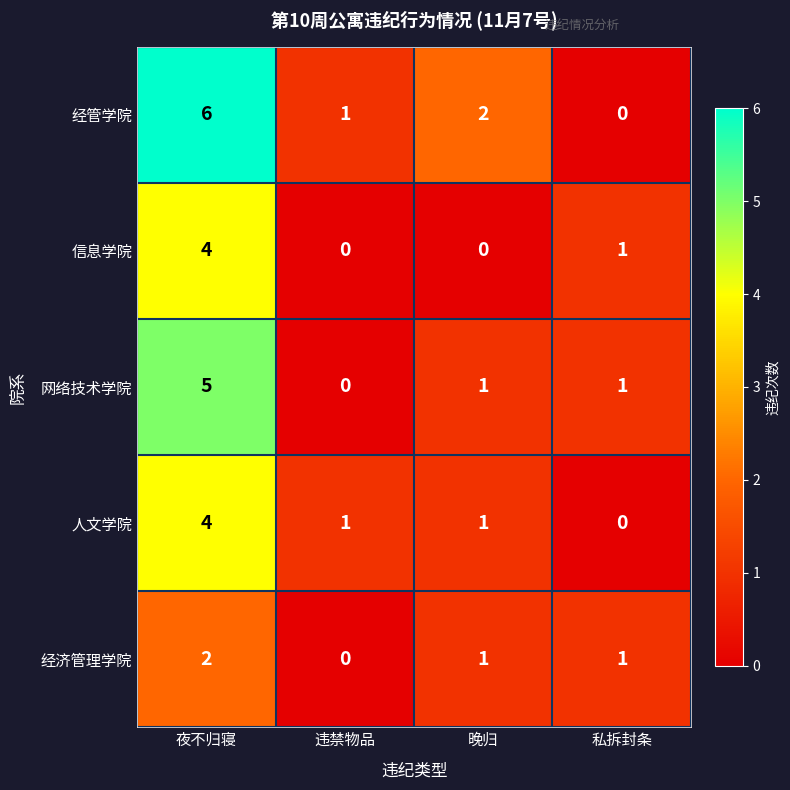

At which category is the sum across all series the highest?

夜不归寝